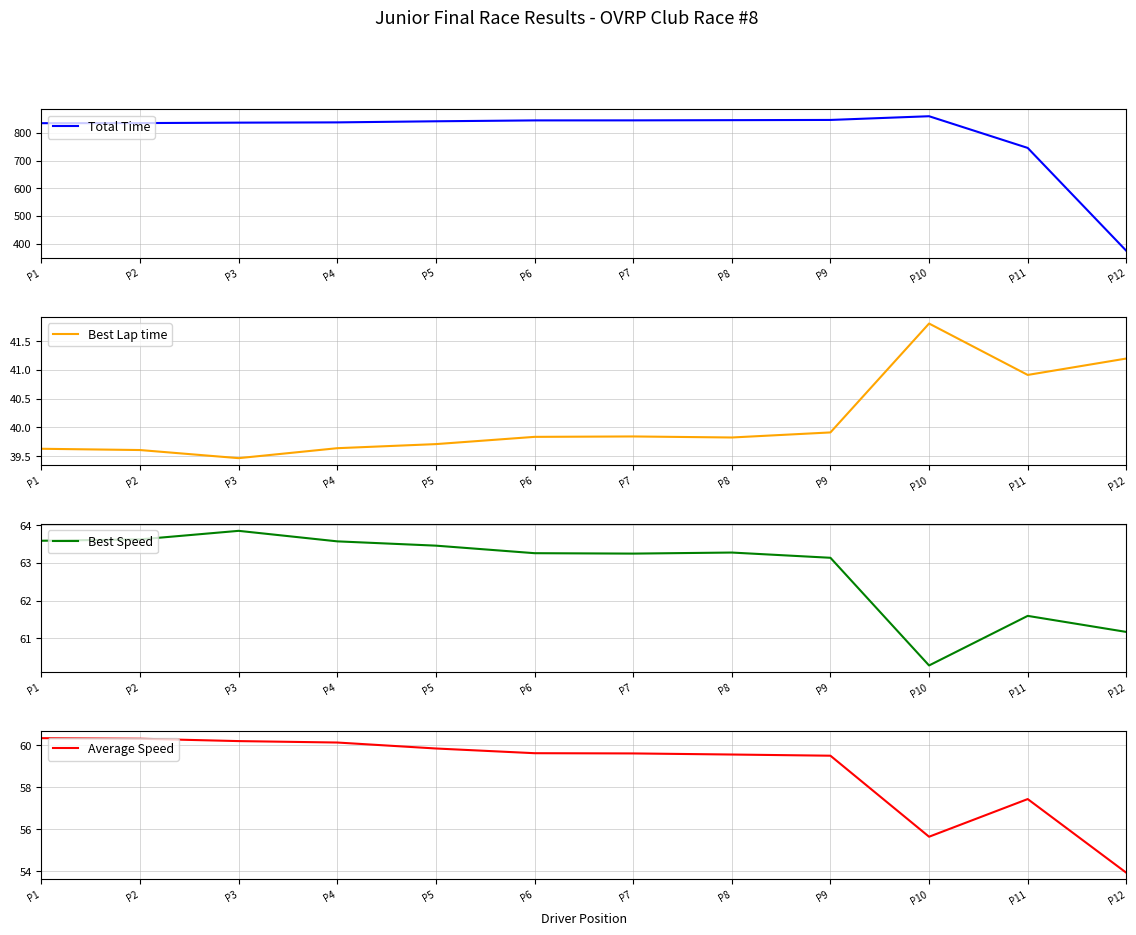

What is the average value of the Average Speed series?

58.8